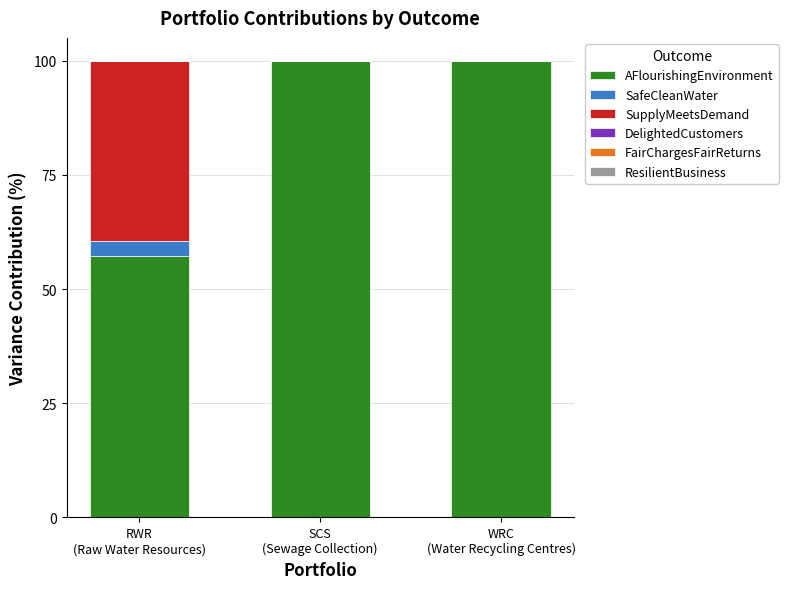

What is the highest value of the AFlourishingEnvironment series?

100.0